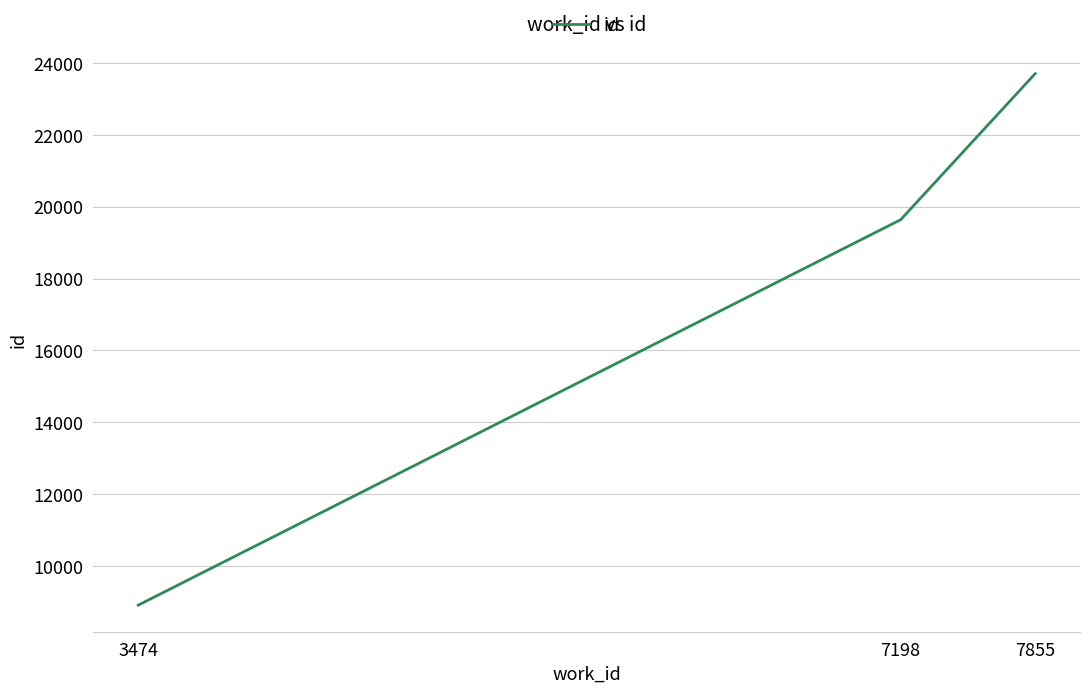

At which category does the chart reach its peak across all series?

7855